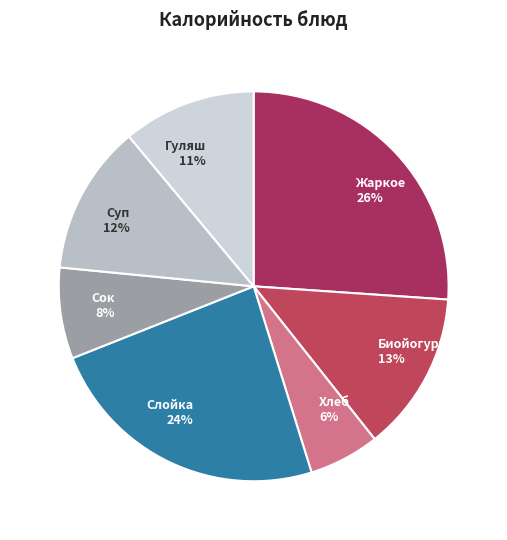

What is the largest slice in the pie chart?

Жаркое